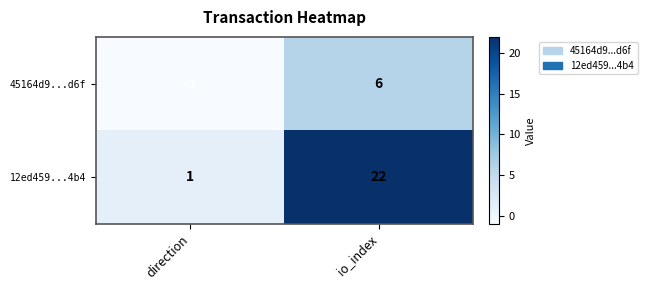

How many distinct data groups are displayed?

2